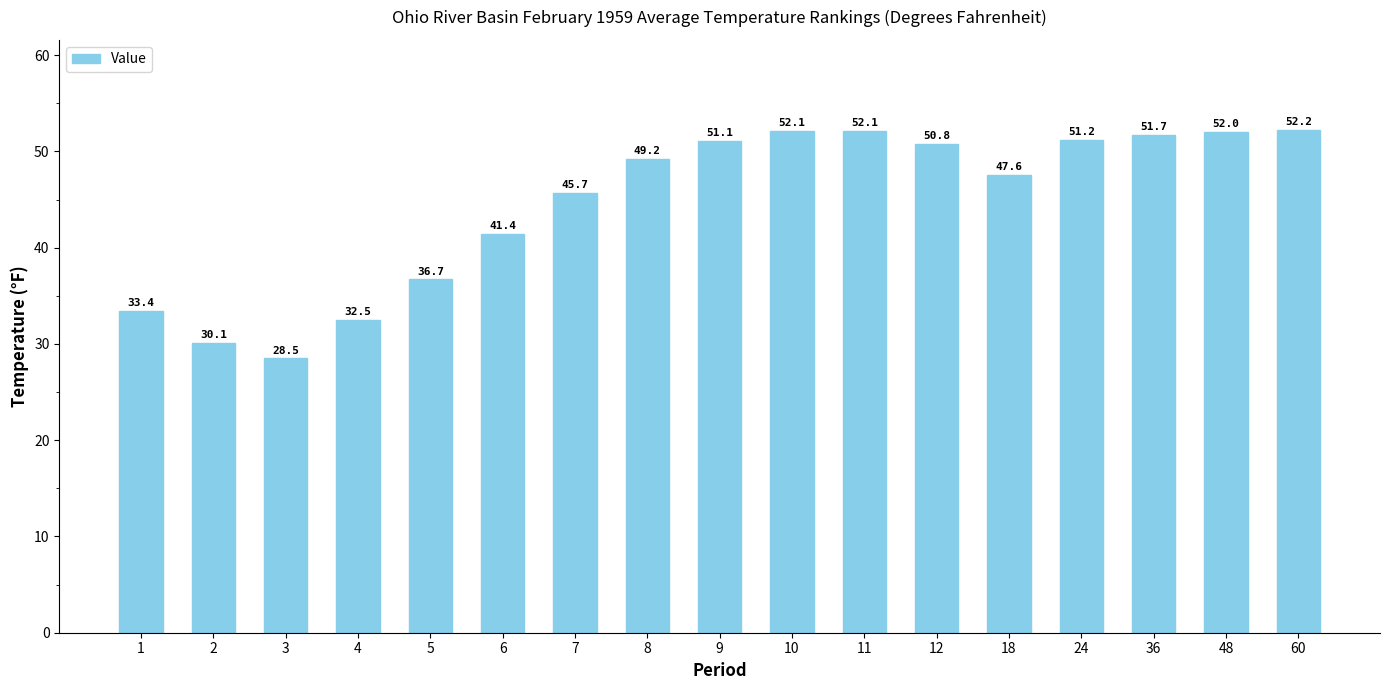

What is the difference between the values at 2 and 11?

22.0